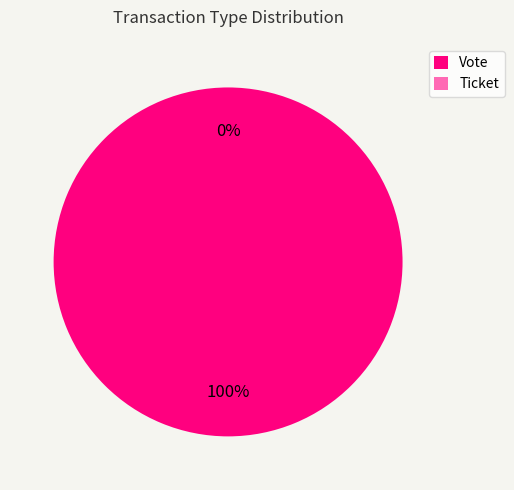

How many slices are in this pie chart?

2